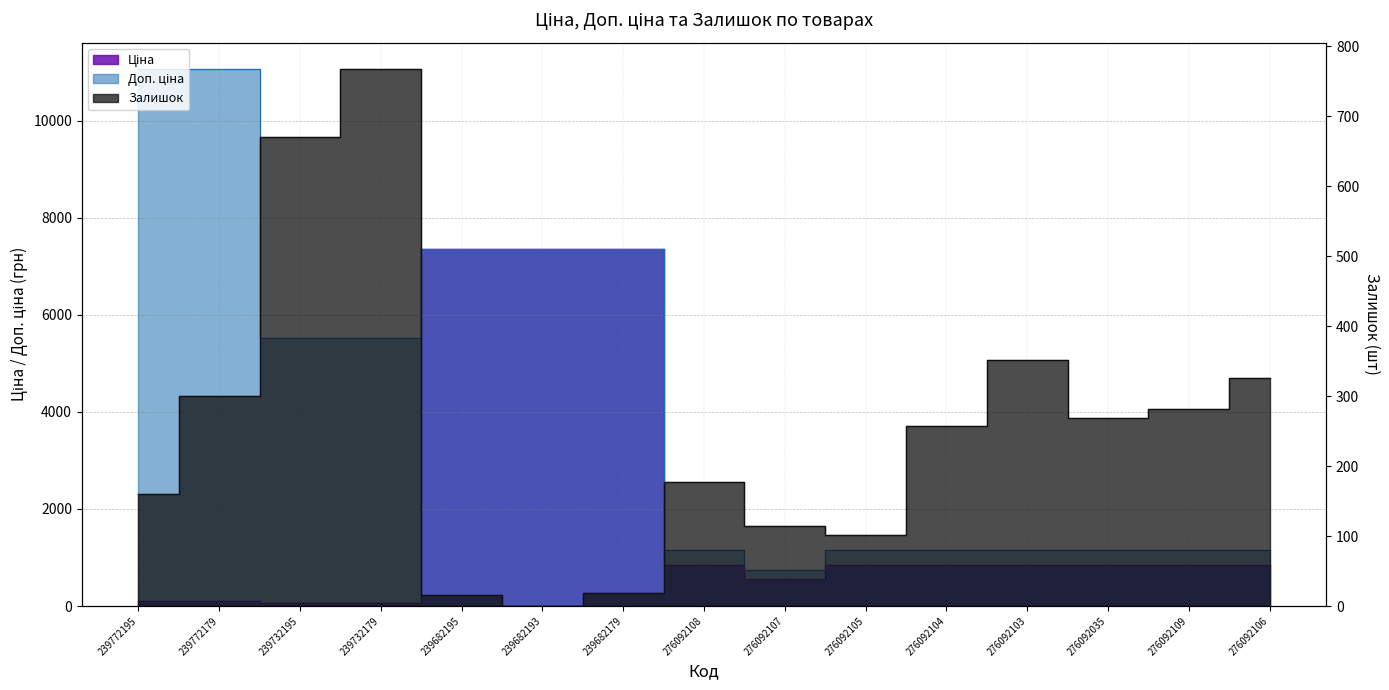

What are all the series names shown in the legend?

Ціна, Доп. ціна, Залишок